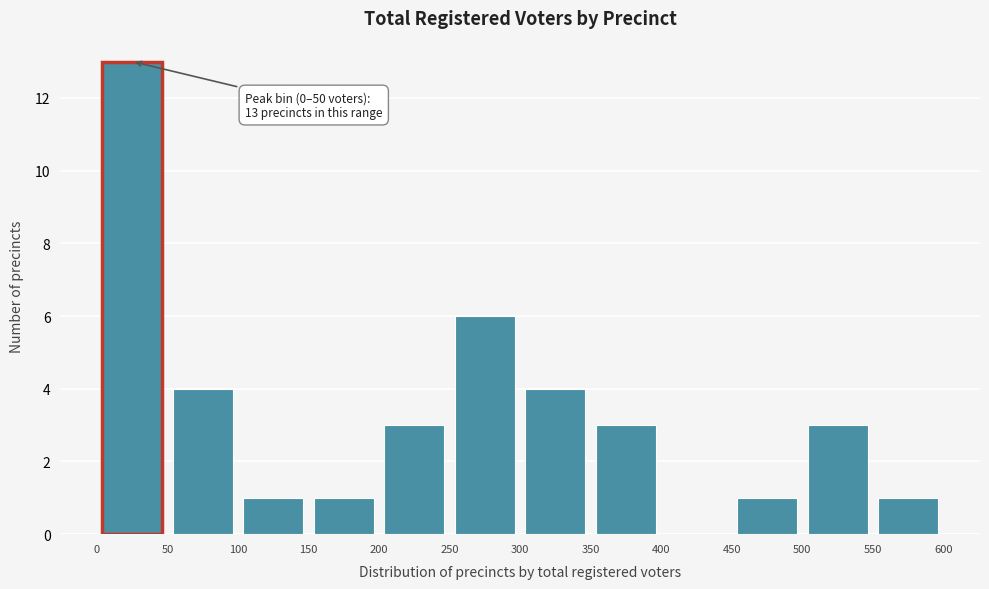

Over which range of the x-axis is the bar tallest?

0 to 50